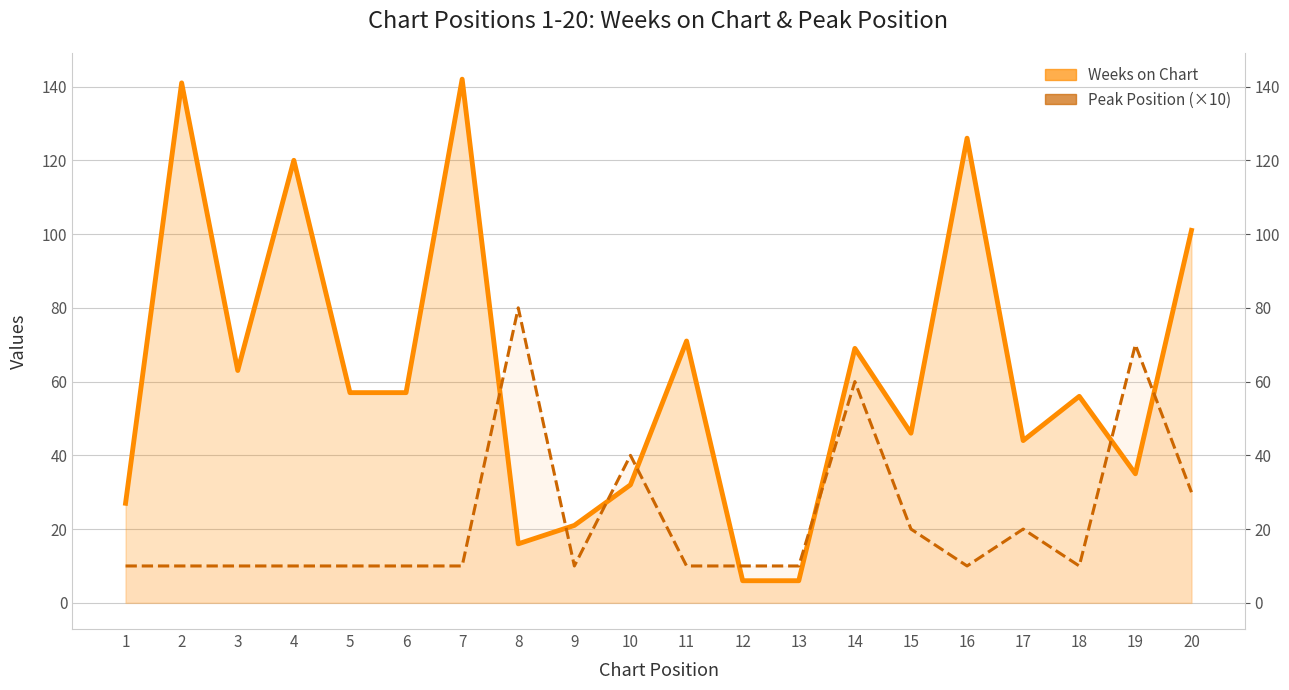

List the labels in order of value, smallest first.

1, 2, 3, 4, 5, 6, 7, 9, 11, 12, 13, 16, 18, 15, 17, 20, 10, 14, 19, 8